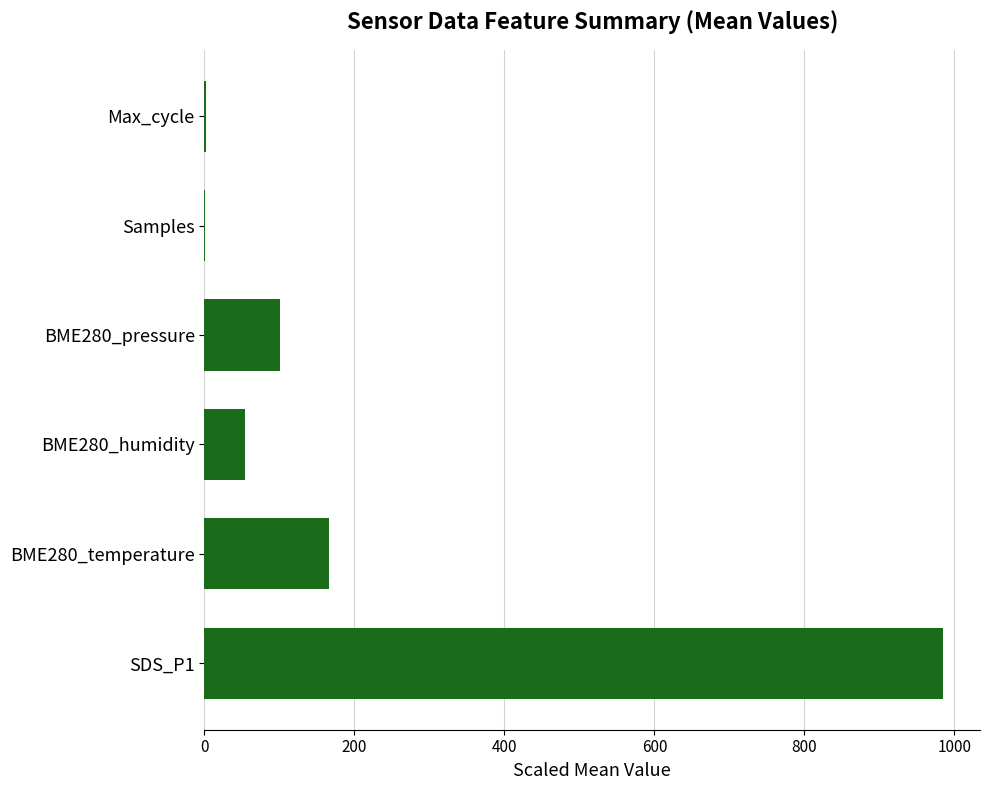

What is the change in value from BME280_pressure to SDS_P1?

+884.4